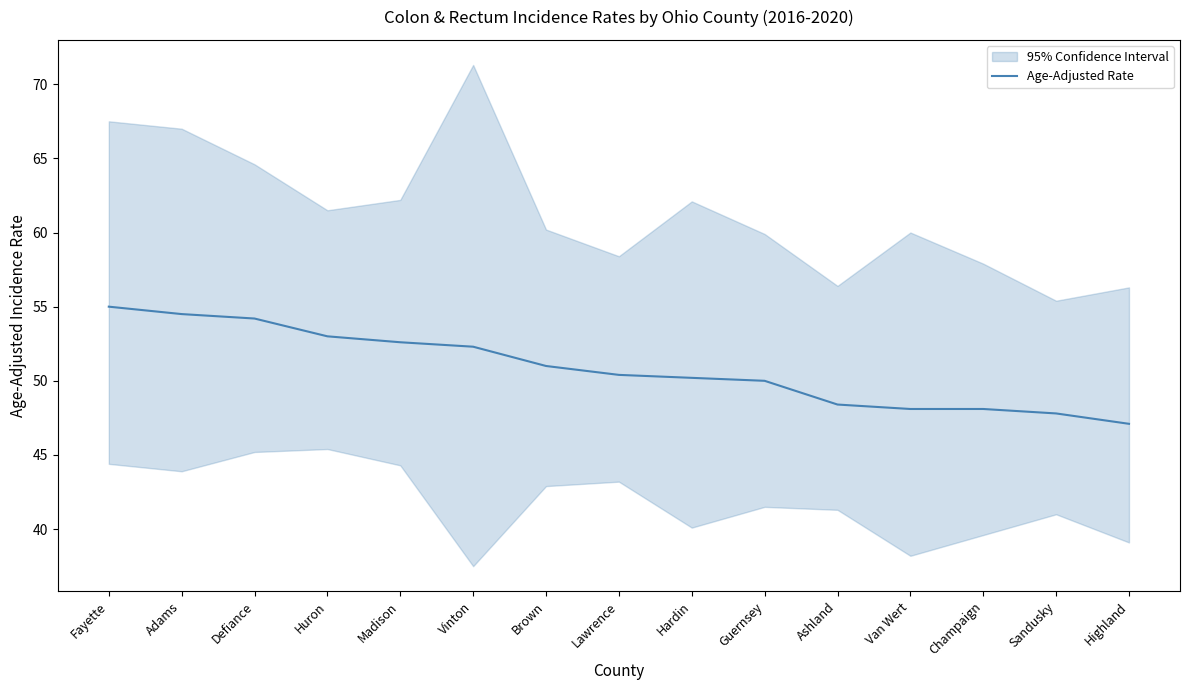

What is the sum of all values?

762.7